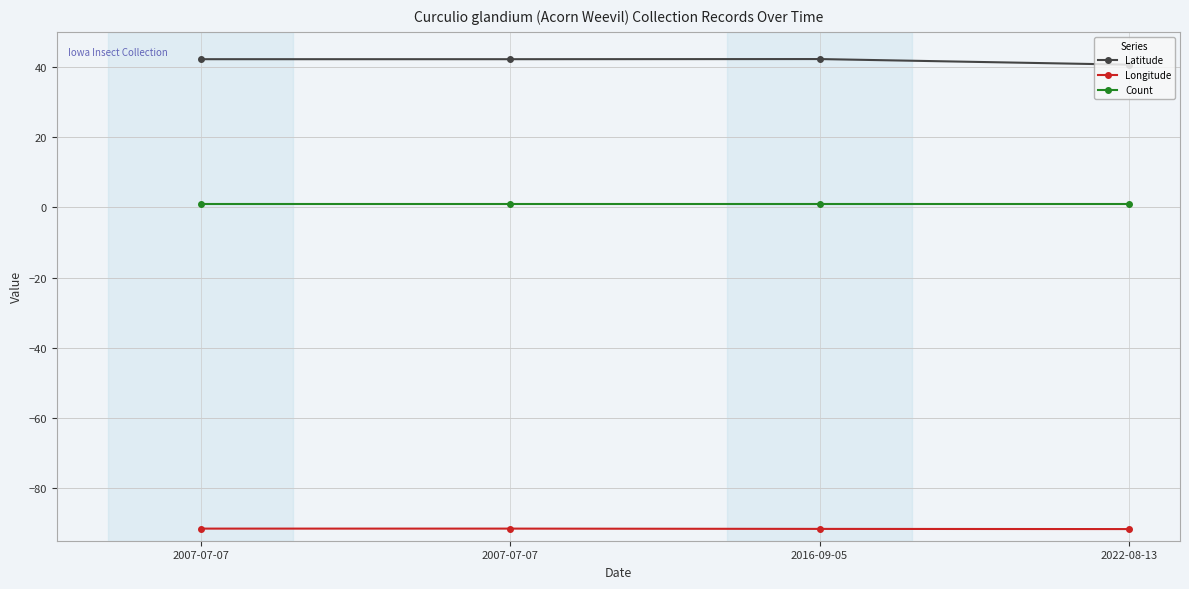

What value does the Count series have at 2007-07-07?

1.0